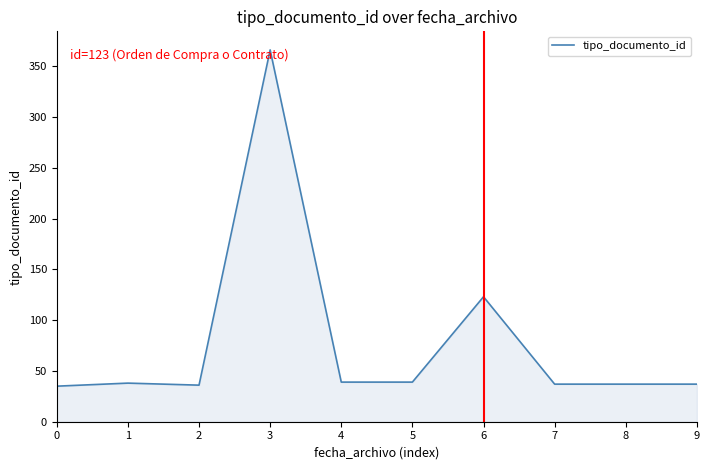

What is the change in value from 2 to 3?

+330